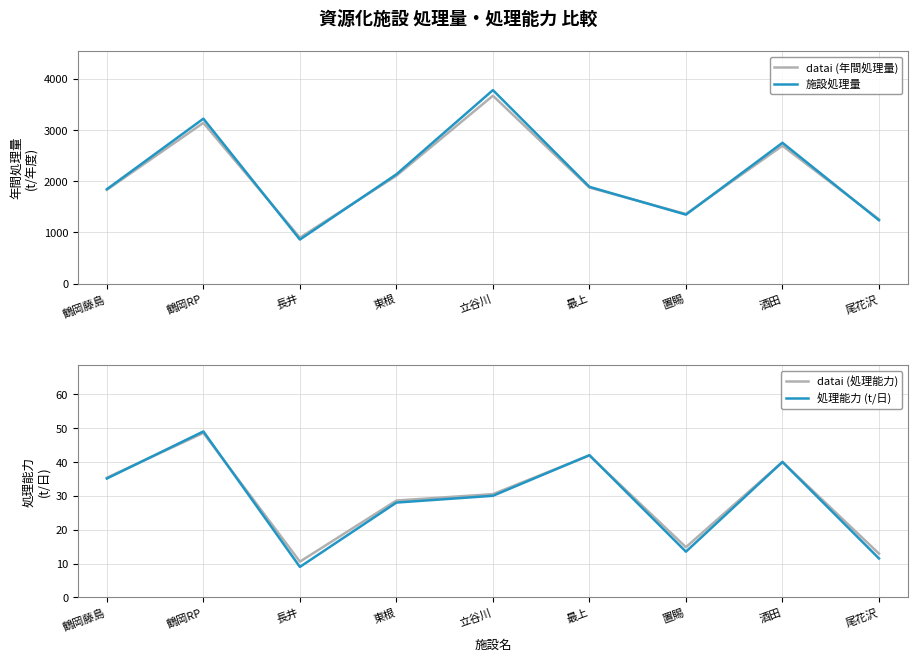

Which series has the largest total across all categories?

施設処理量